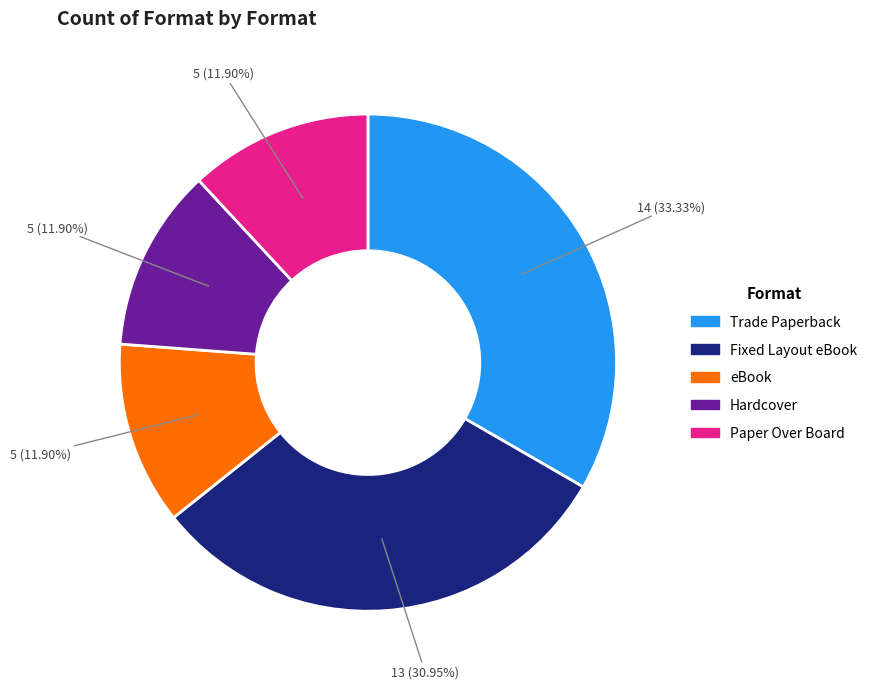

Does eBook account for over 50% of the chart?

No